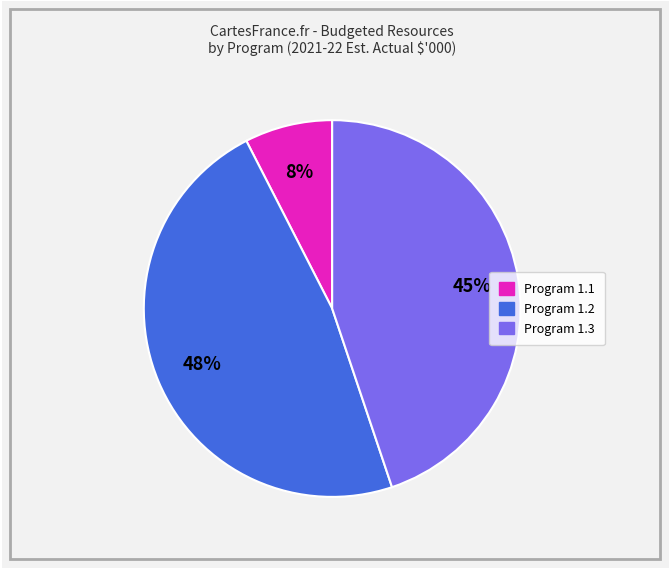

Count the number of slices in the pie.

3